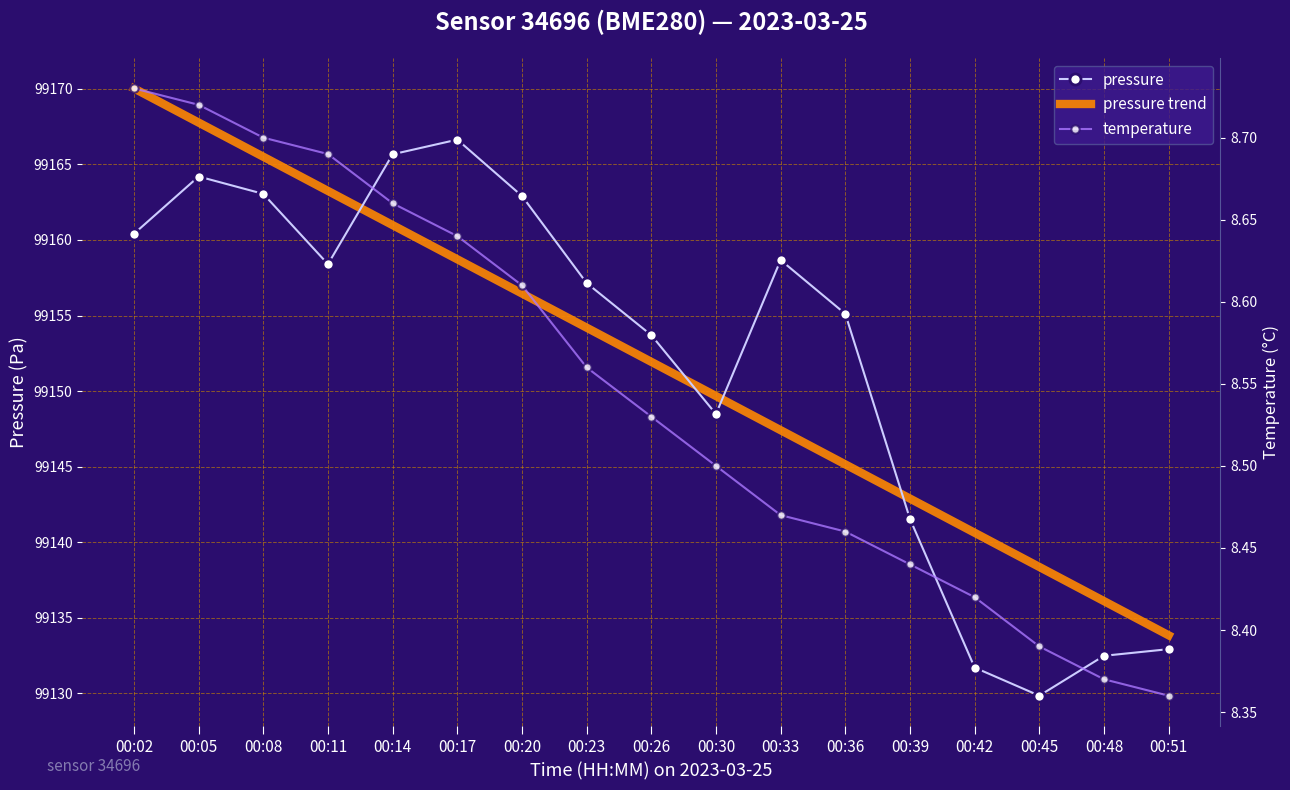

What is the highest value of the temperature series?

8.7